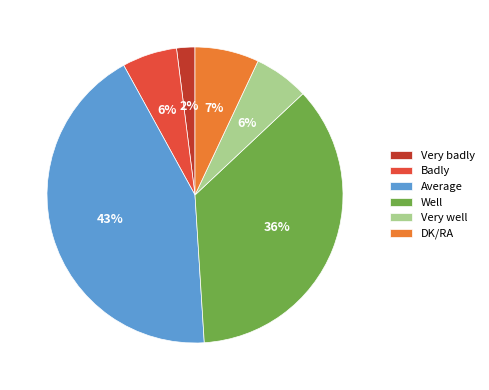

Which has a higher value, Well or Average?

Average